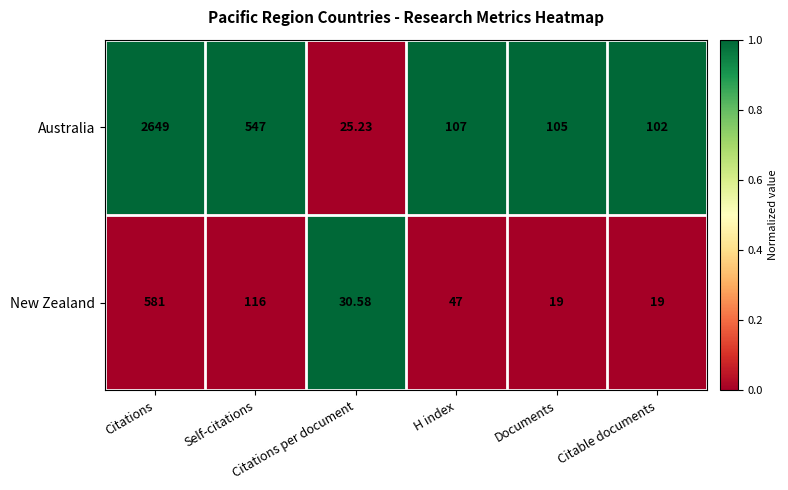

What is the maximum value shown in the chart?

2649.0